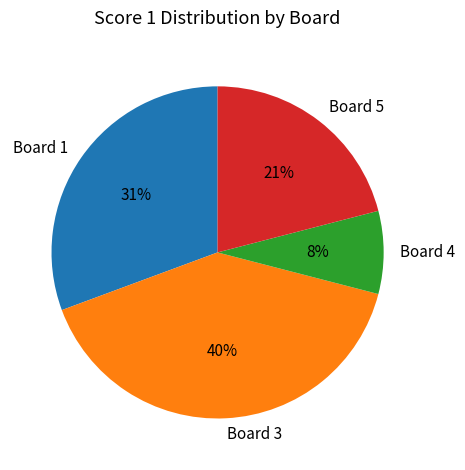

Which has a higher value, Board 4 or Board 3?

Board 3